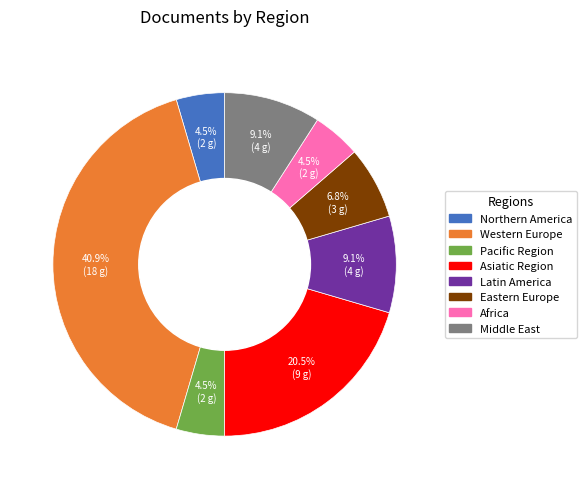

Which slice is the largest?

Western Europe